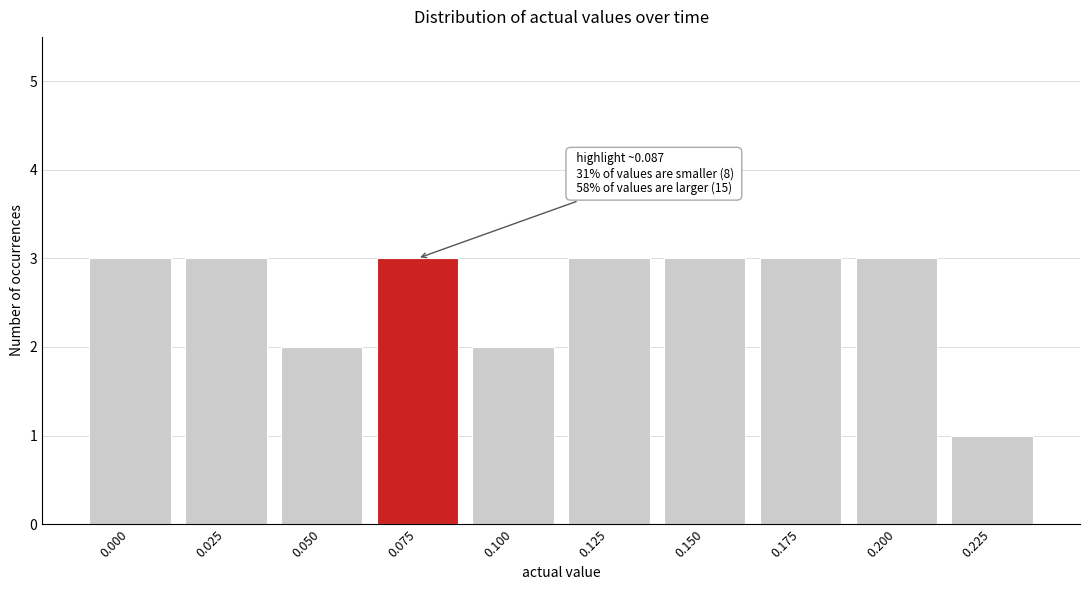

Reading left to right, list all the values displayed in this chart.

3	3	2	3	2	3	3	3	3	1